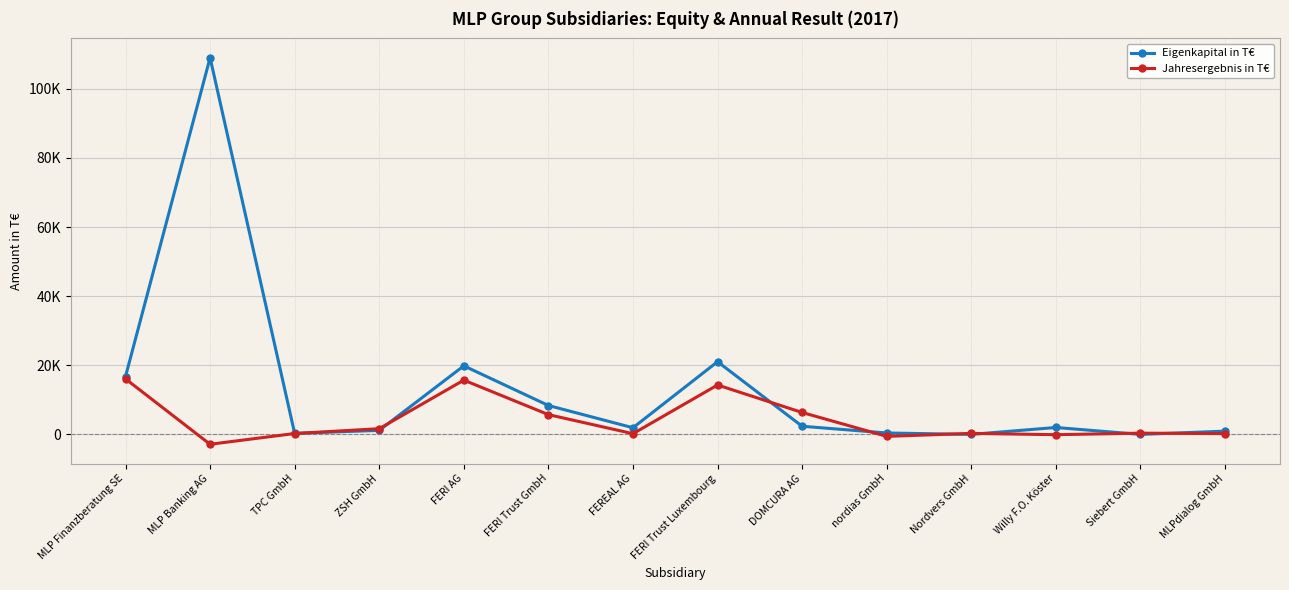

The value of Jahresergebnis in T€ at TPC GmbH is 135. True or false?

False